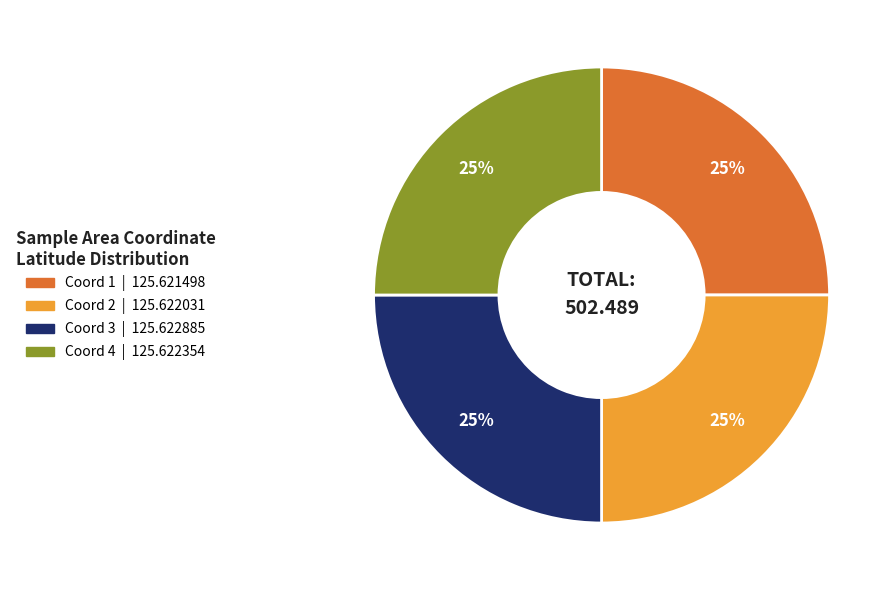

To the nearest percent, what is the average slice percentage?

25%